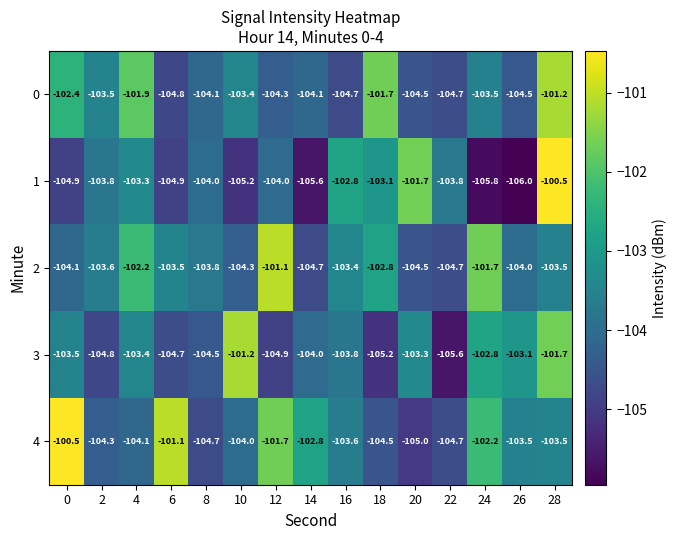

True or false: 3 has a value of -136.6 at 24.

False